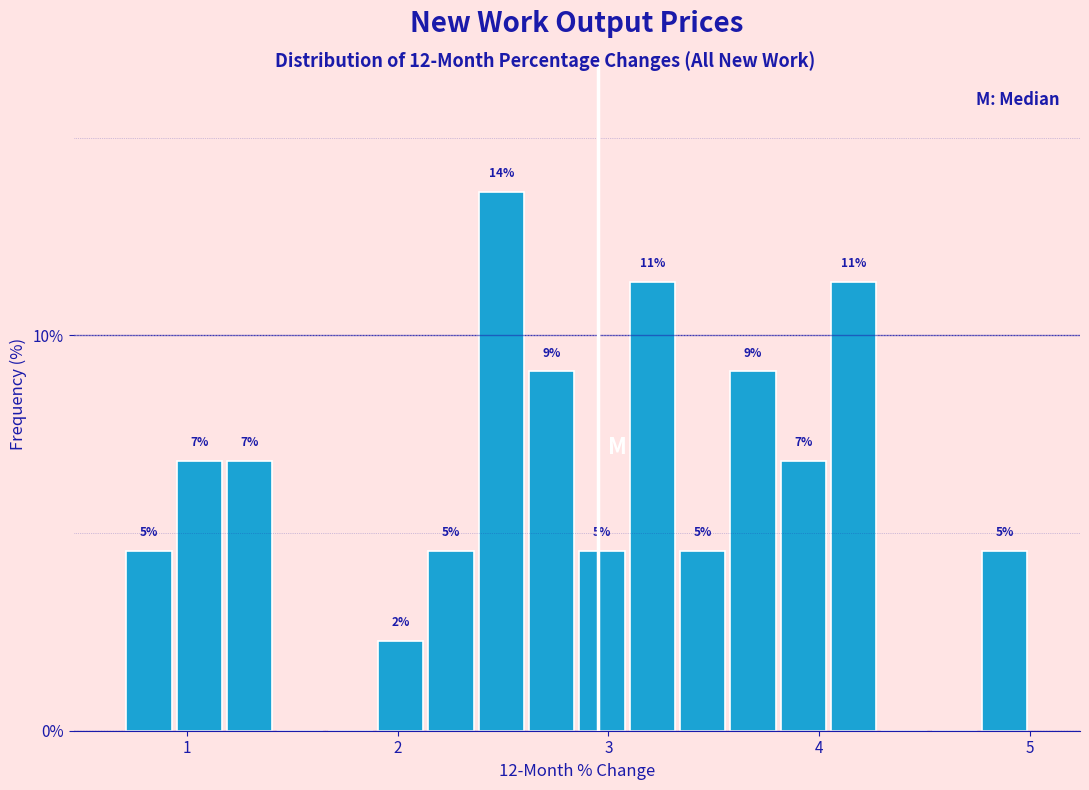

Around what value on the x-axis is the tallest bar? Give the approximate position of its centre, as read against the axis.

2.5